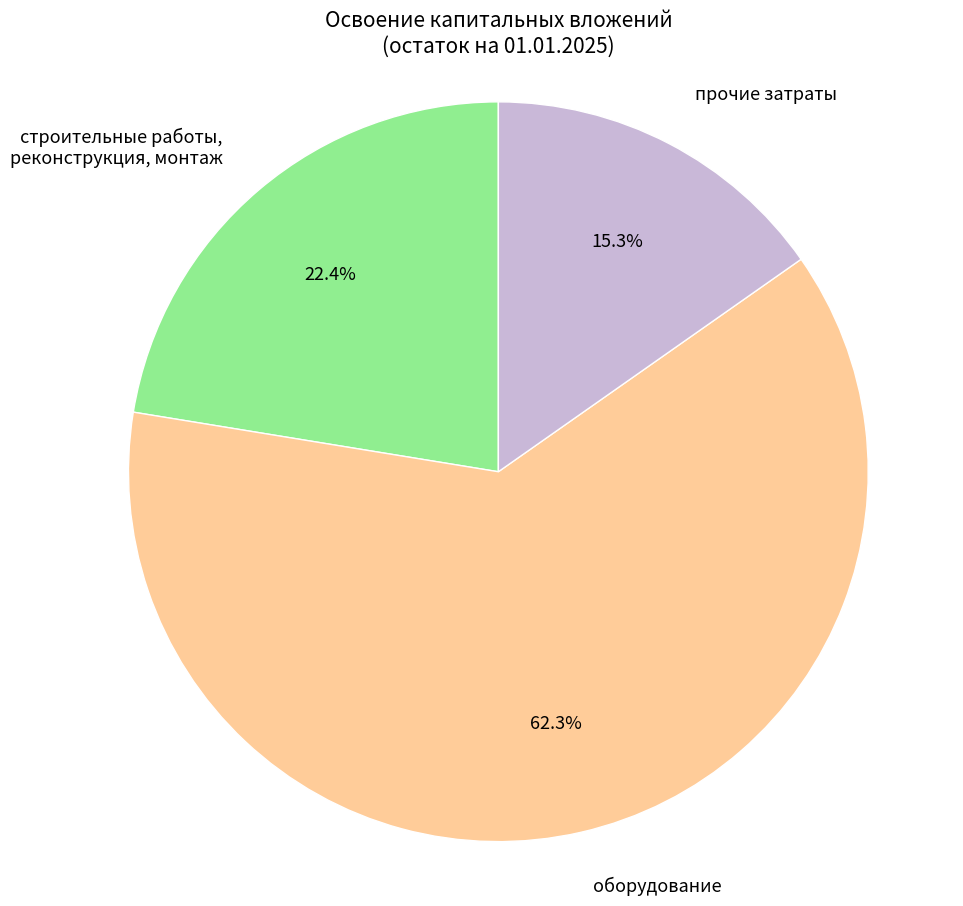

What is the largest slice in the pie chart?

оборудование